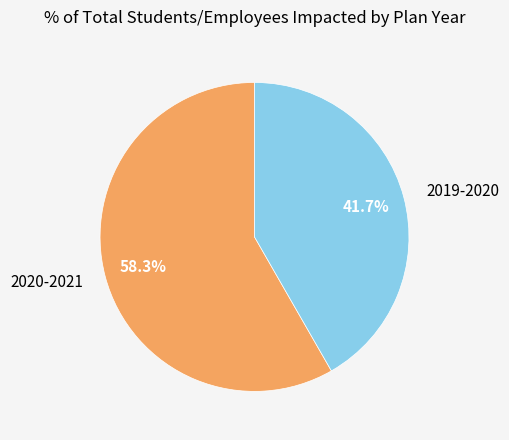

Is it true that 2019-2020 is 35% of the pie?

False